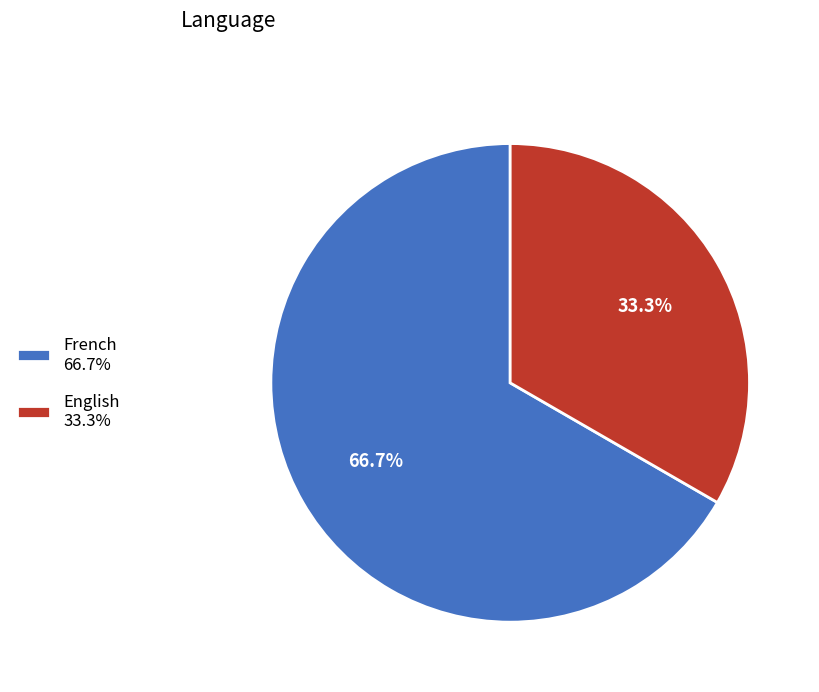

What percentage do French 66.7% and English 33.3% together represent?

100.0%